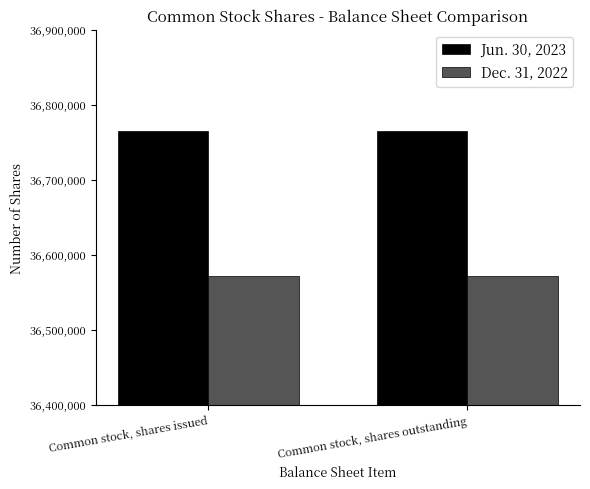

Which series has the largest total across all categories?

Jun. 30, 2023